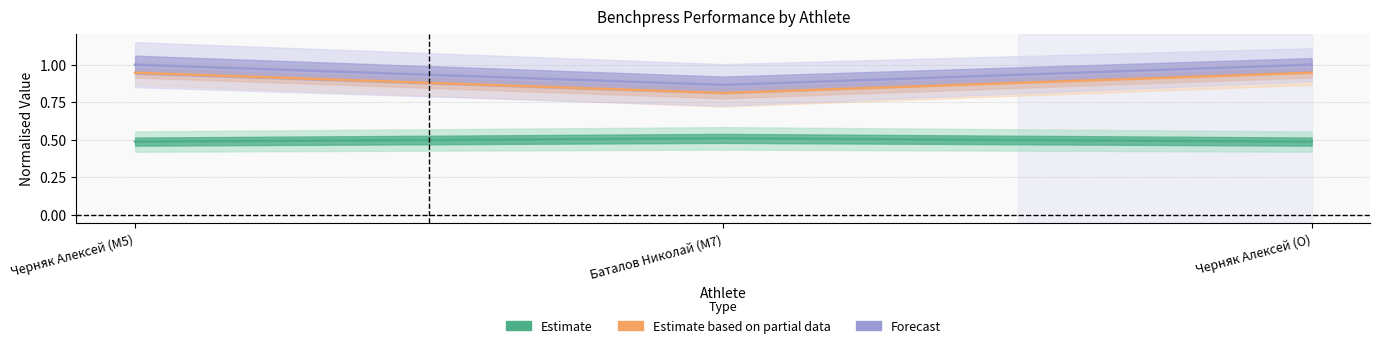

Reading left to right, extract all data points from this chart.

Benchpress 1: Черняк Алексей (M5)=0.5	Баталов Николай (M7)=0.5	Черняк Алексей (O)=0.5
Benchpress 2: Черняк Алексей (M5)=0.9	Баталов Николай (M7)=0.8	Черняк Алексей (O)=0.9
Benchpress 3: Черняк Алексей (M5)=1.0	Баталов Николай (M7)=0.9	Черняк Алексей (O)=1.0